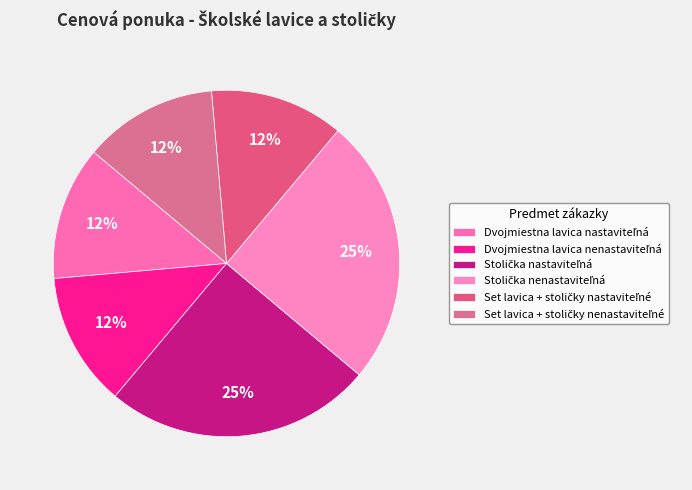

Does Stolička nenastaviteľná account for over 50% of the chart?

No